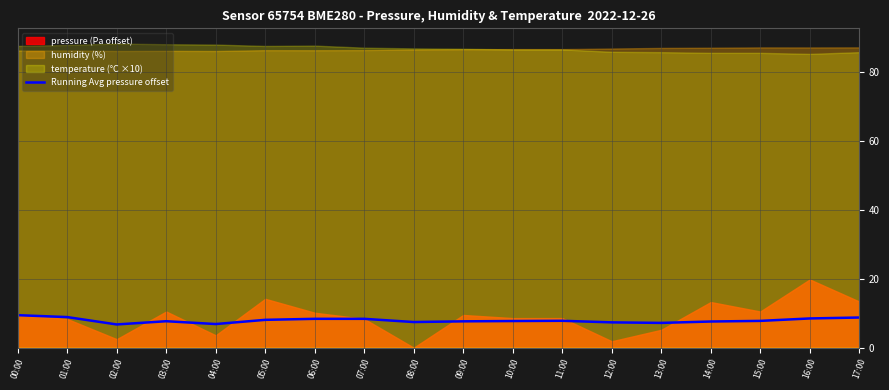

At which label is the value closest to 8?

05:00